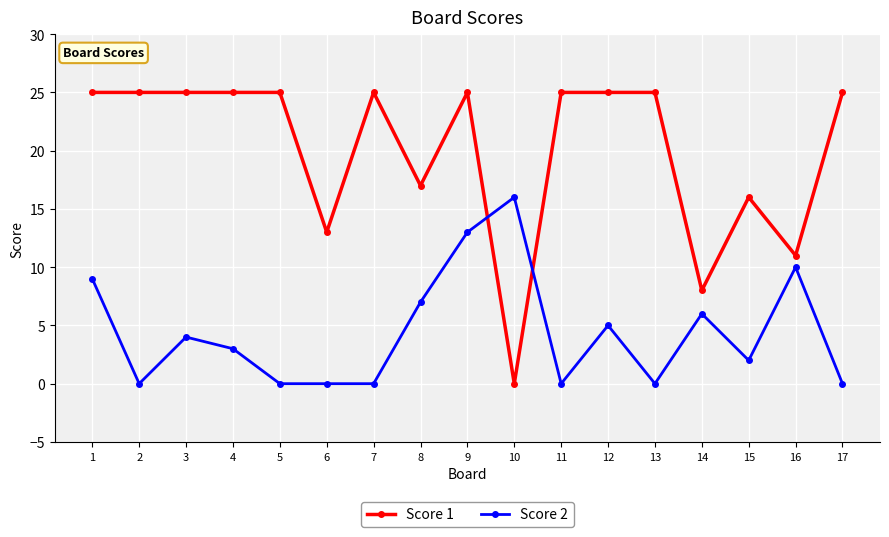

At 9, list the series in order from smallest to largest.

Score 2, Score 1